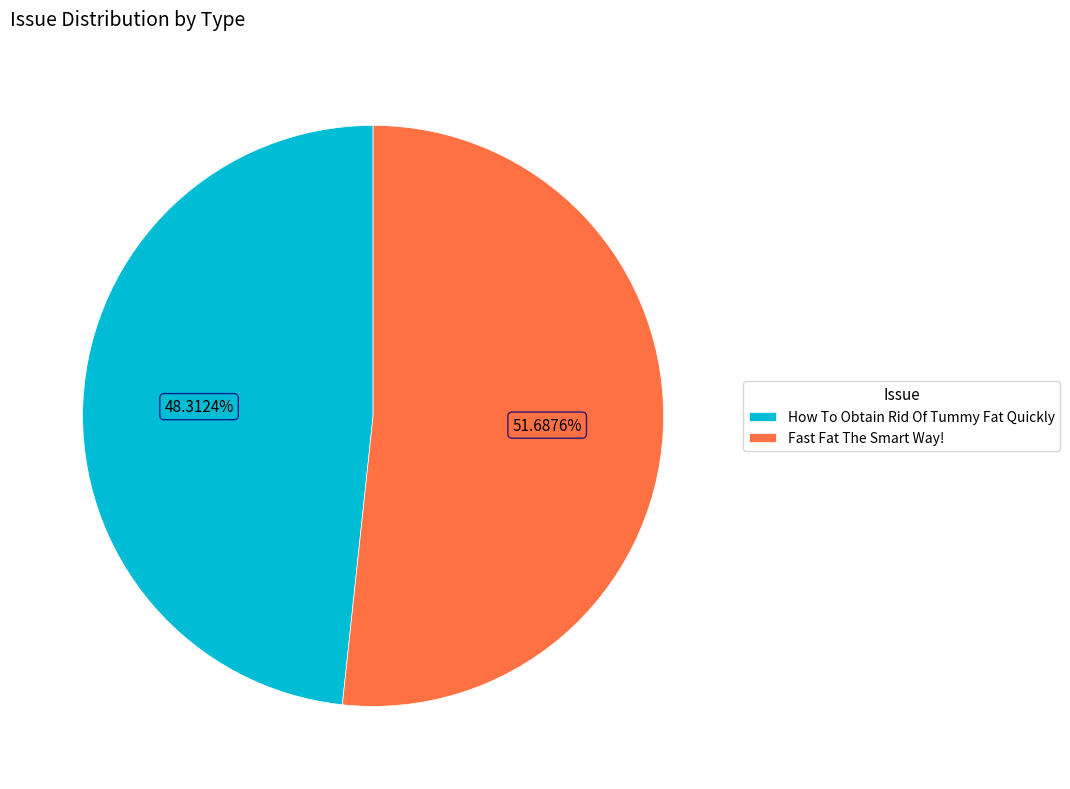

To the nearest percent, what is the average slice percentage?

50%